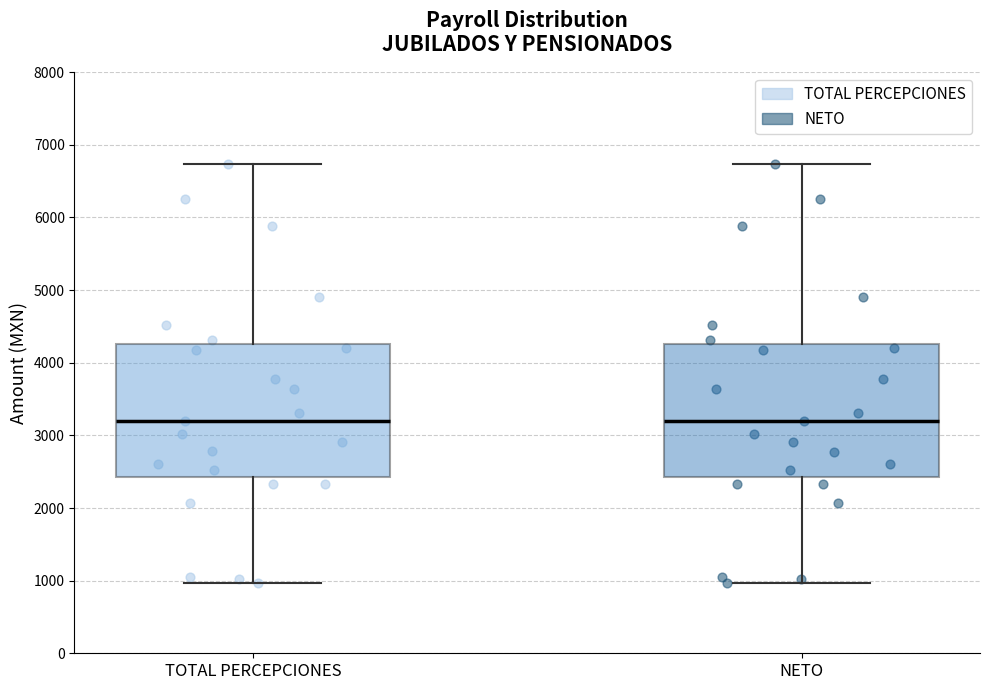

Reading left to right, transcribe this box plot: for each box, give where its median line is, the range the box spans, and where its two whiskers end, as read against the y-axis. The values are not printed on the chart, so give them approximately, as read against the axis.

TOTAL PERCEPCIONES: median 3200, box 2400 to 4300, whiskers 1000 to 6700
NETO: median 3200, box 2400 to 4300, whiskers 1000 to 6700